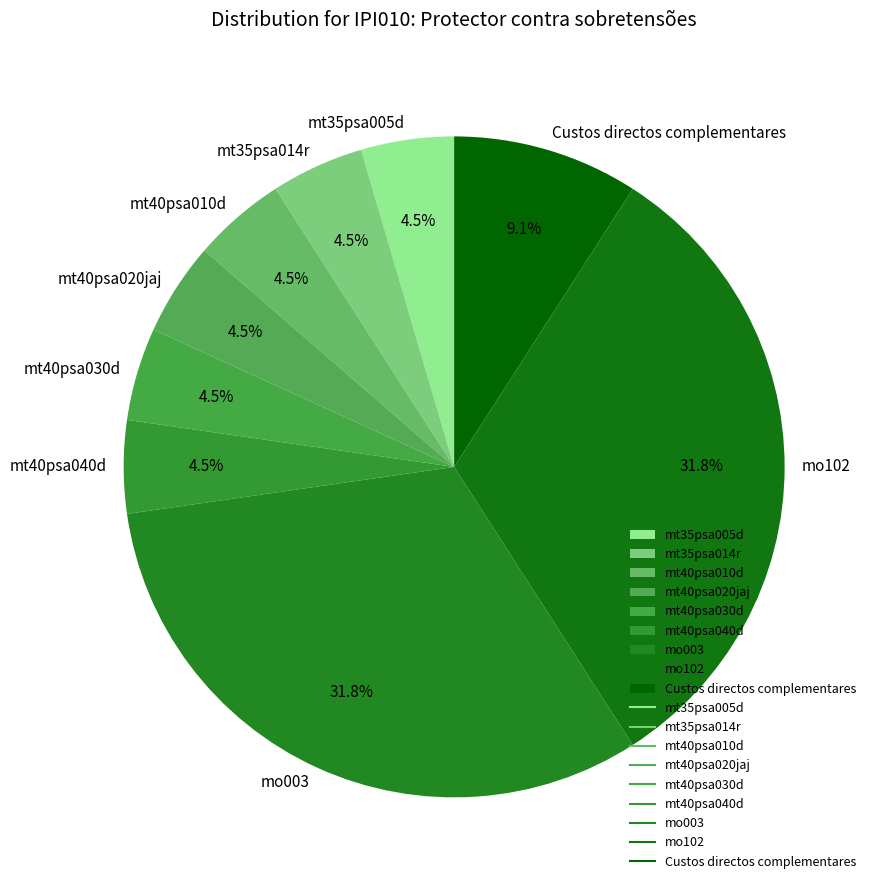

Count the number of slices in the pie.

9